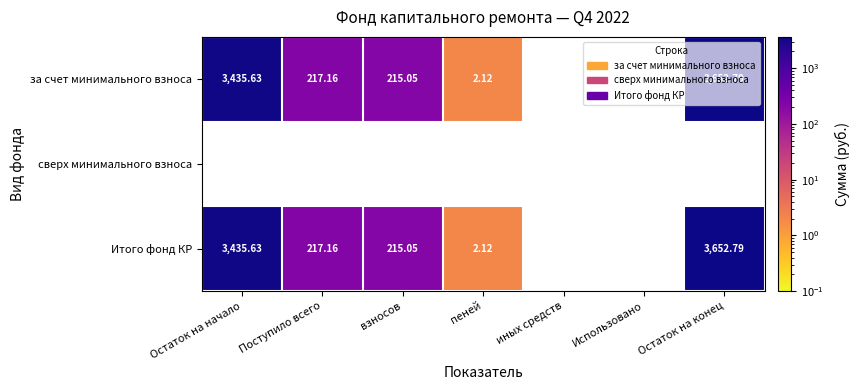

At which category does the chart reach its peak across all series?

Остаток на конец